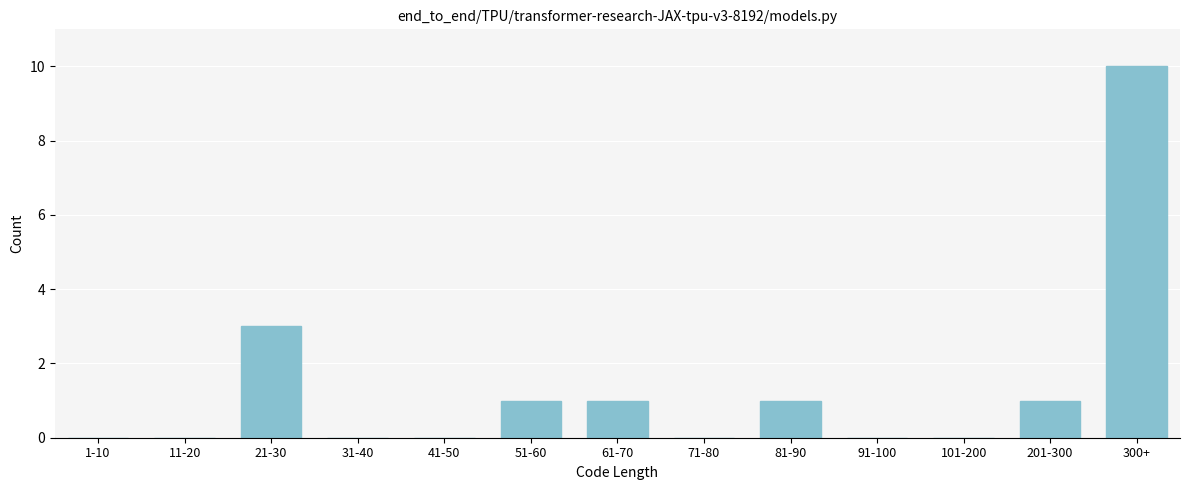

Reading left to right, what are all the values shown in this chart?

1-10=0	11-20=0	21-30=3	31-40=0	41-50=0	51-60=1	61-70=1	71-80=0	81-90=1	91-100=0	101-200=0	201-300=1	300+=10